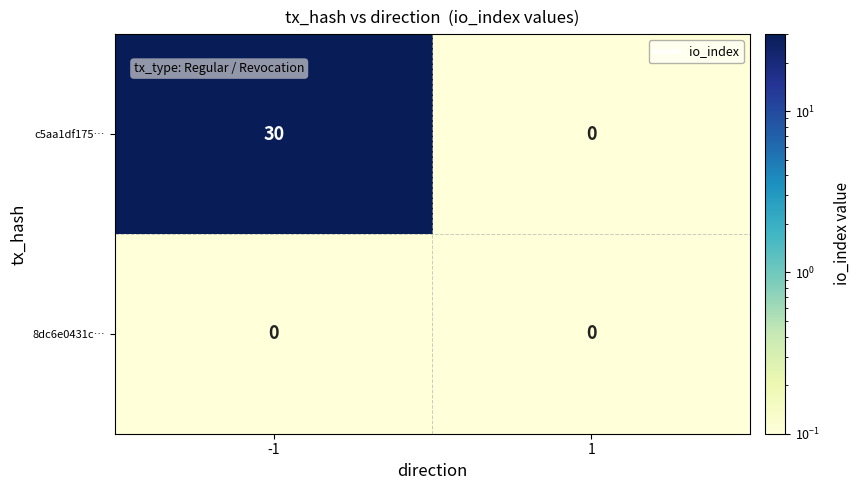

At which category is the sum across all series the highest?

-1